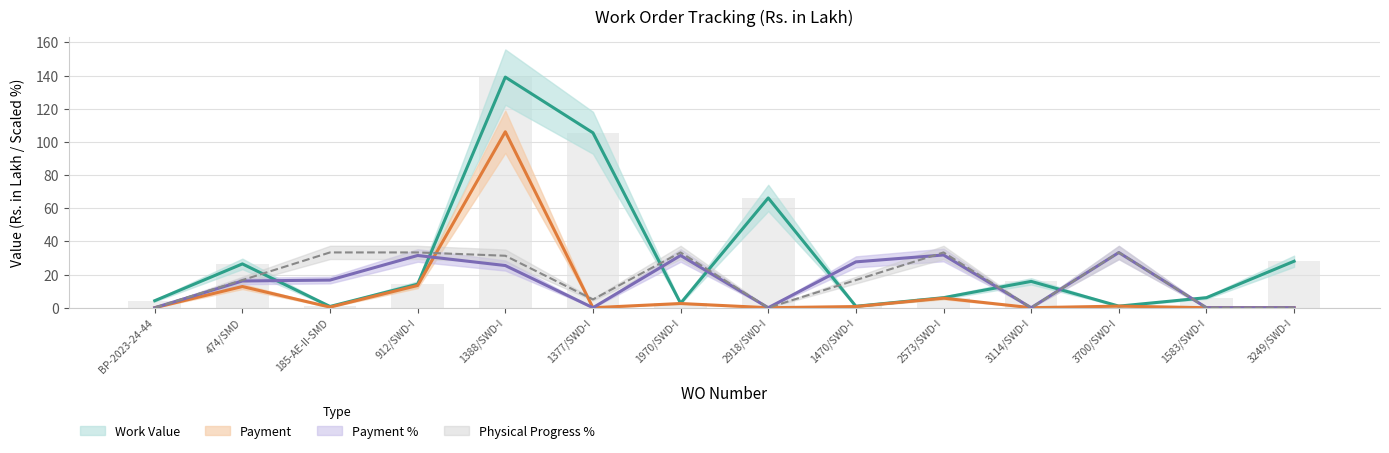

What is the difference between the Work Value values at 2573/SWD-I and 3700/SWD-I?

5.1